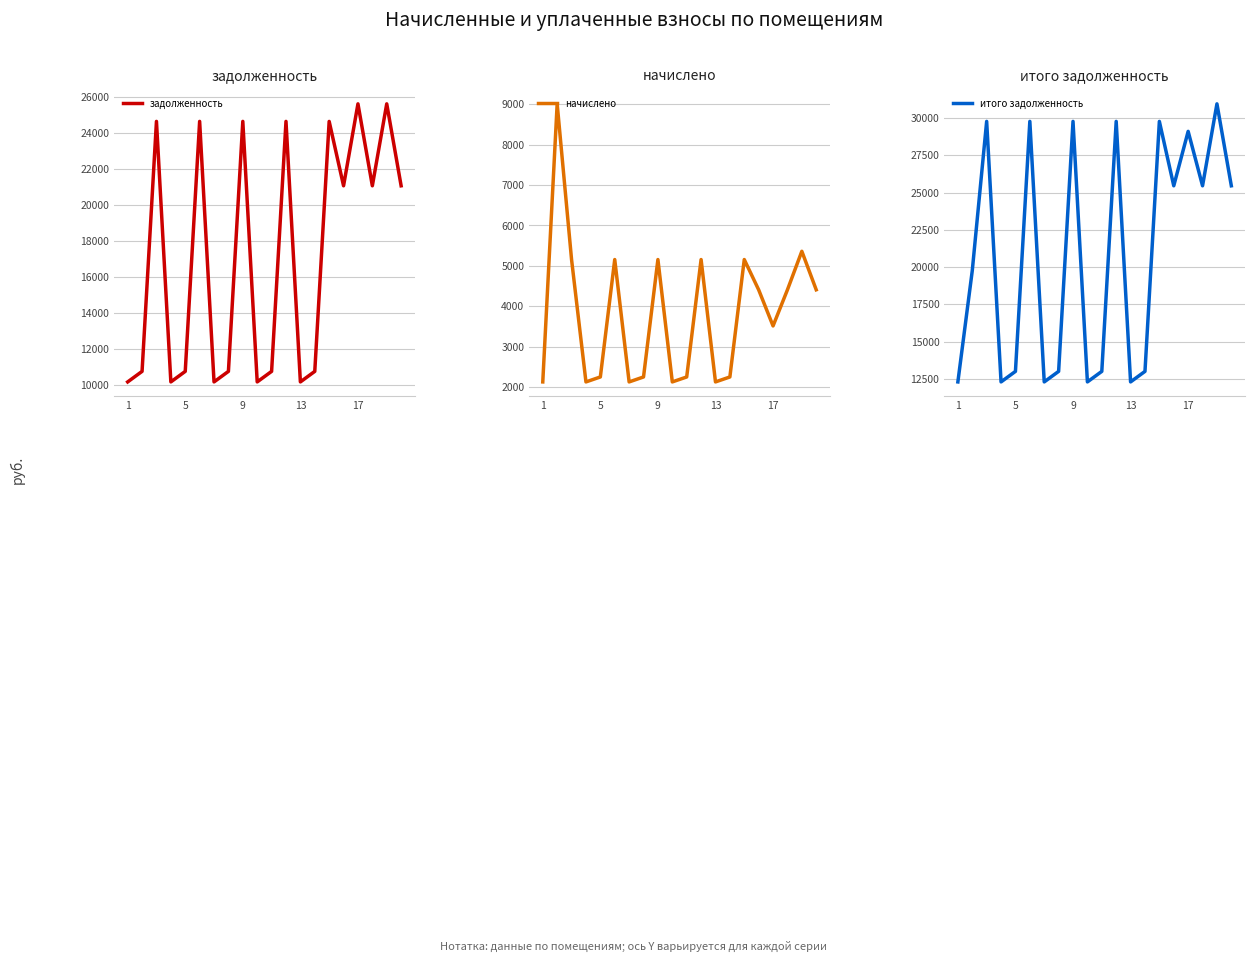

What are all the series names shown in the legend?

задолженность, начислено, итого задолженность